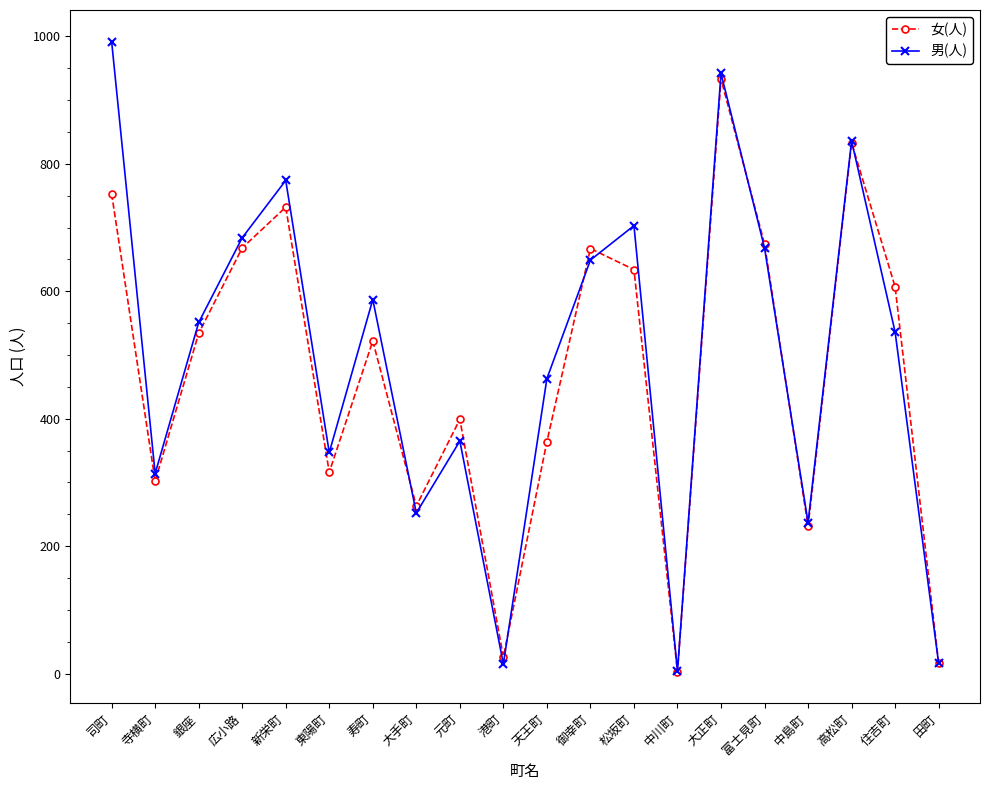

Rank the series by their maximum value, from lowest to highest.

女(人), 男(人)